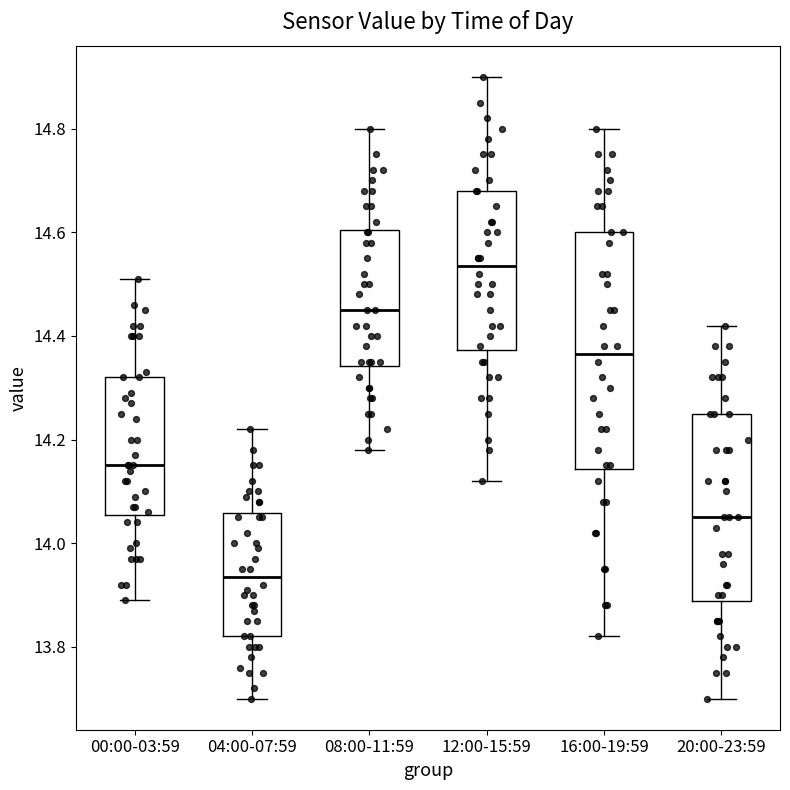

Reading left to right, read every box against the y-axis: the position of its median line, the range the box covers, and the ends of its whiskers. The values are not printed on the chart, so give them approximately, as read against the axis.

00:00-03:59: median 14.16, box 14.06 to 14.32, whiskers 13.90 to 14.52
04:00-07:59: median 13.94, box 13.82 to 14.06, whiskers 13.70 to 14.22
08:00-11:59: median 14.46, box 14.34 to 14.60, whiskers 14.18 to 14.80
12:00-15:59: median 14.54, box 14.38 to 14.68, whiskers 14.12 to 14.90
16:00-19:59: median 14.36, box 14.14 to 14.60, whiskers 13.82 to 14.80
20:00-23:59: median 14.06, box 13.88 to 14.26, whiskers 13.70 to 14.42